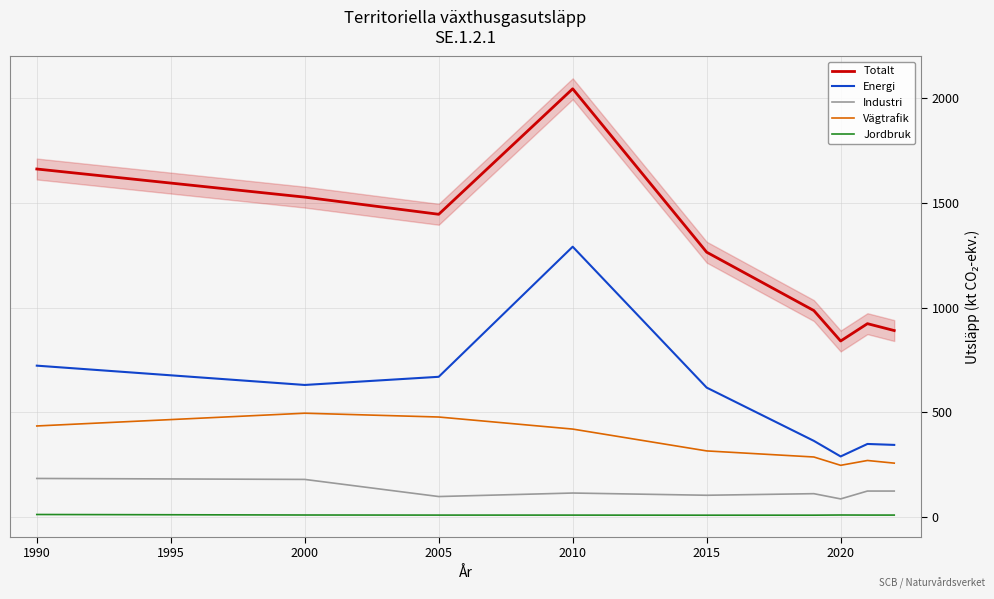

Is the value of Totalt at 1990 greater than the value of Energi at 2010?

Yes